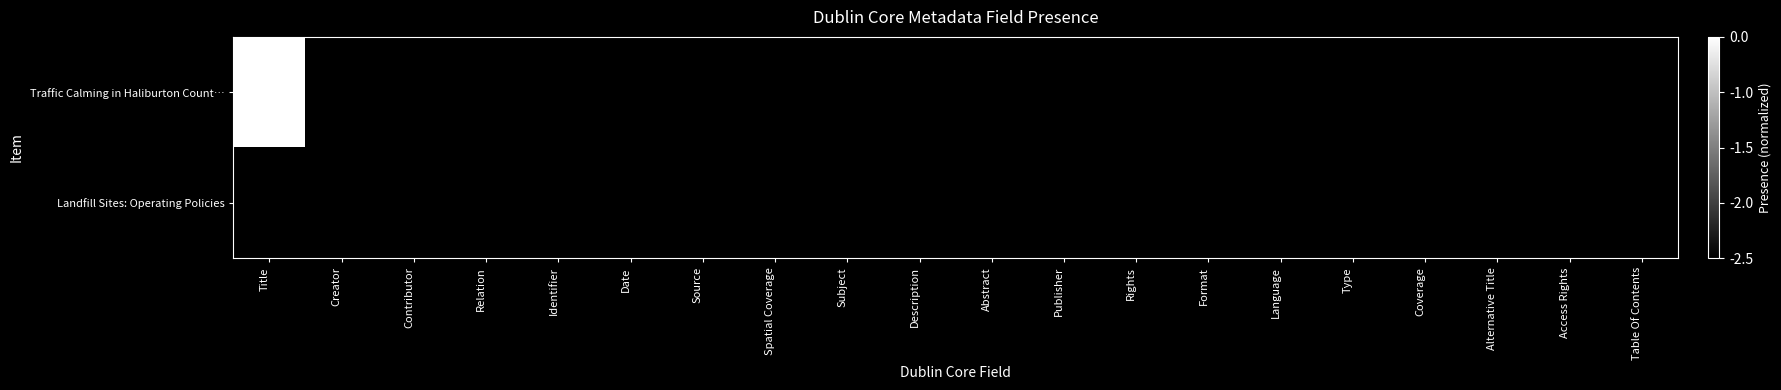

Reading left to right, list all the values displayed in this chart.

Traffic Calming in Haliburton Count…: Title=1.0	Creator=0.0	Contributor=0.0	Relation=0.0	Identifier=0.0	Date=0.0	Source=0.0	Spatial Coverage=0.0	Subject=0.0	Description=0.0	Abstract=0.0	Publisher=0.0	Rights=0.0	Format=0.0	Language=0.0	Type=0.0	Coverage=0.0	Alternative Title=0.0	Access Rights=0.0	Table Of Contents=0.0
Landfill Sites: Operating Policies: Title=0.0	Creator=0.0	Contributor=0.0	Relation=0.0	Identifier=0.0	Date=0.0	Source=0.0	Spatial Coverage=0.0	Subject=0.0	Description=0.0	Abstract=0.0	Publisher=0.0	Rights=0.0	Format=0.0	Language=0.0	Type=0.0	Coverage=0.0	Alternative Title=0.0	Access Rights=0.0	Table Of Contents=0.0